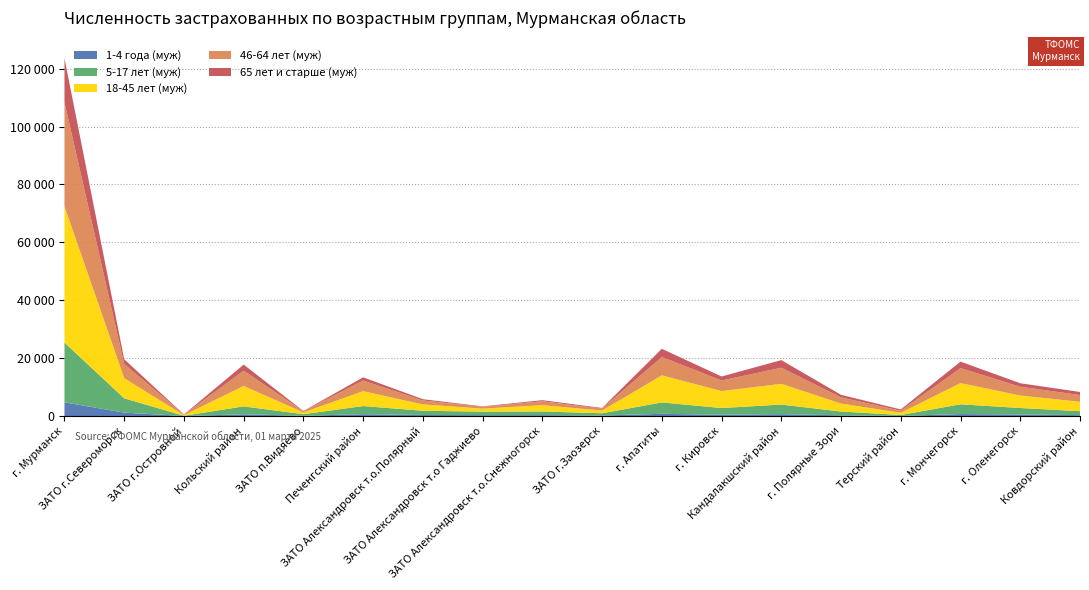

Reading left to right, what are all the values shown in this chart?

1-4 года (муж): 4721	1166	11	590	89	622	354	306	311	169	755	433	644	236	39	676	524	302
5-17 лет (муж): 20655	4946	83	2731	535	2823	1457	1215	1255	782	3943	2323	3311	1314	316	3371	2245	1367
18-45 лет (муж): 47047	6954	197	7055	617	5140	2185	1038	2165	942	9340	5866	7157	2742	761	7326	4310	3245
46-64 лет (муж): 35938	4924	191	5276	409	3672	1374	627	1357	668	6351	3642	5569	2133	713	5157	3030	2334
65 лет и старше (муж): 15209	1614	52	2102	83	1102	437	132	385	210	2830	1386	2631	890	433	2253	1207	1059